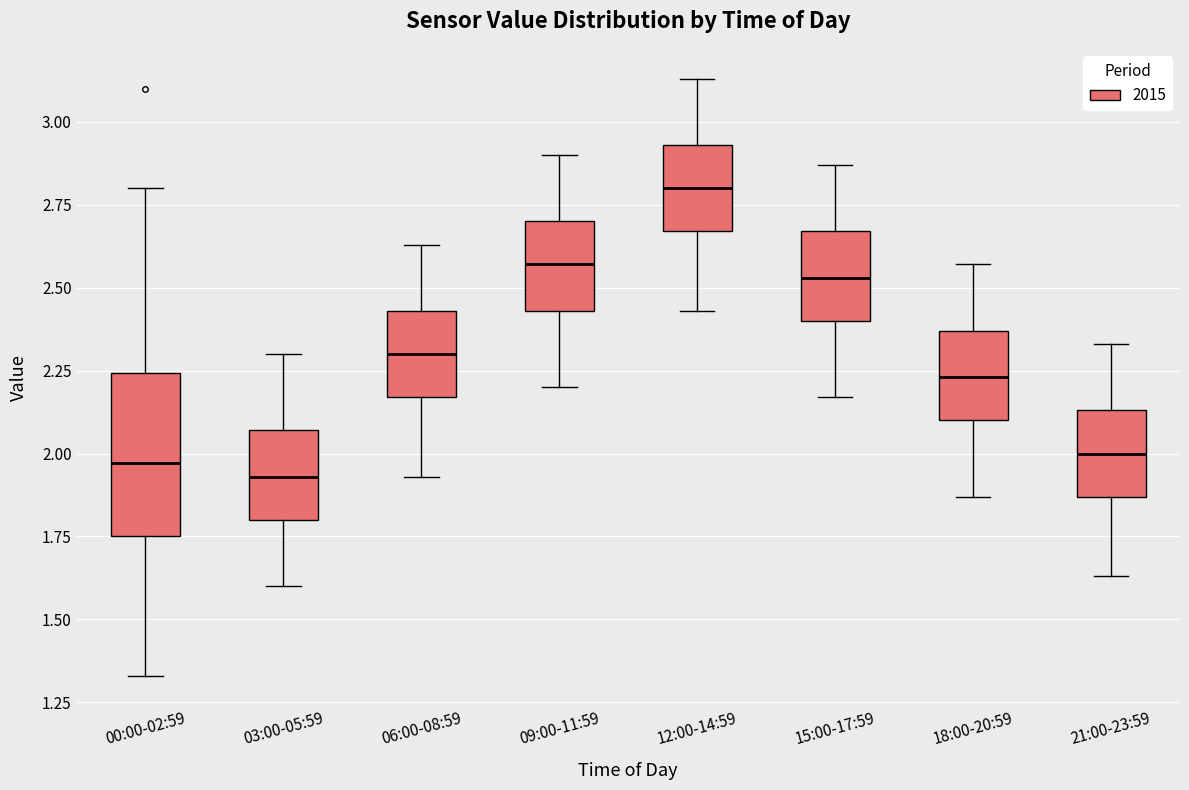

Where does the median line of the box for 18:00-20:59 sit on the y-axis? The values are not printed on the chart, so give them approximately, as read against the axis.

2.25